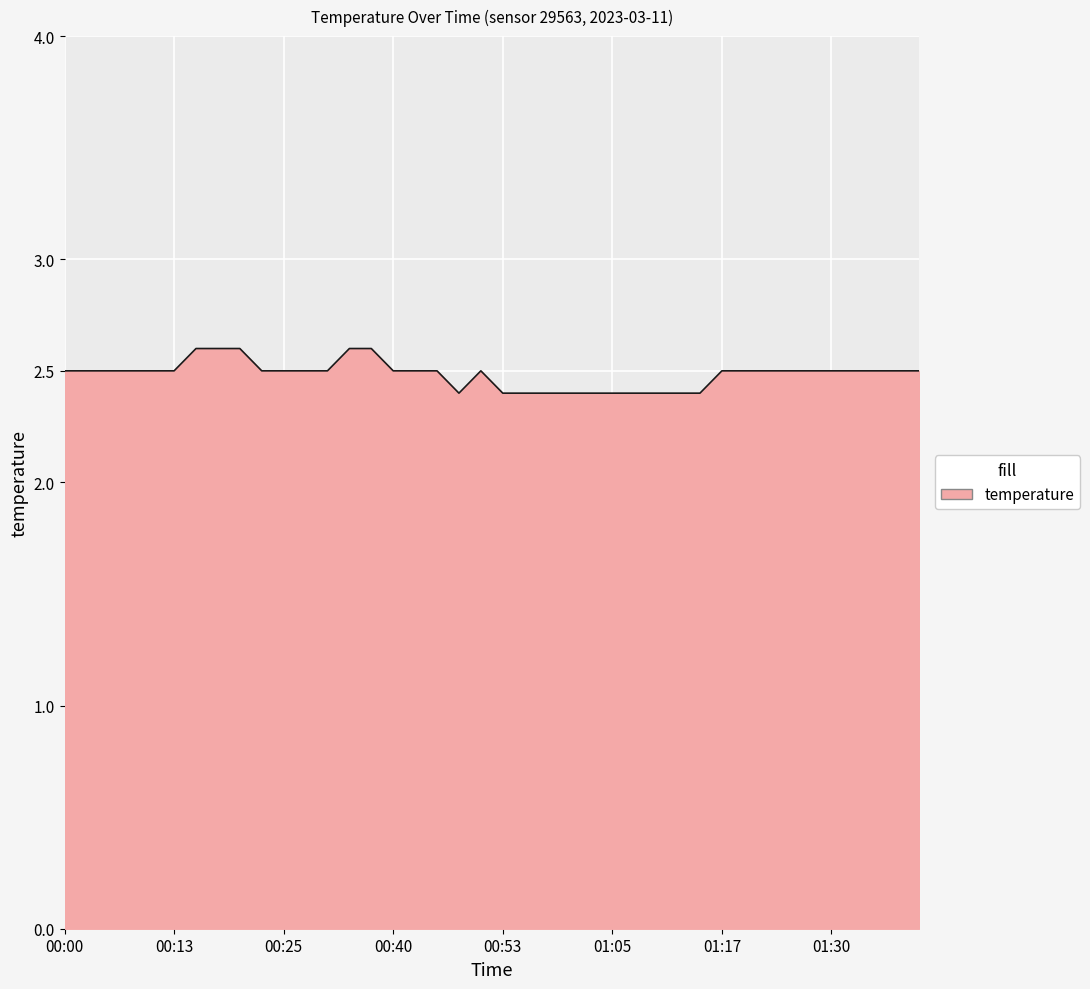

What is the maximum value shown in the chart?

2.6